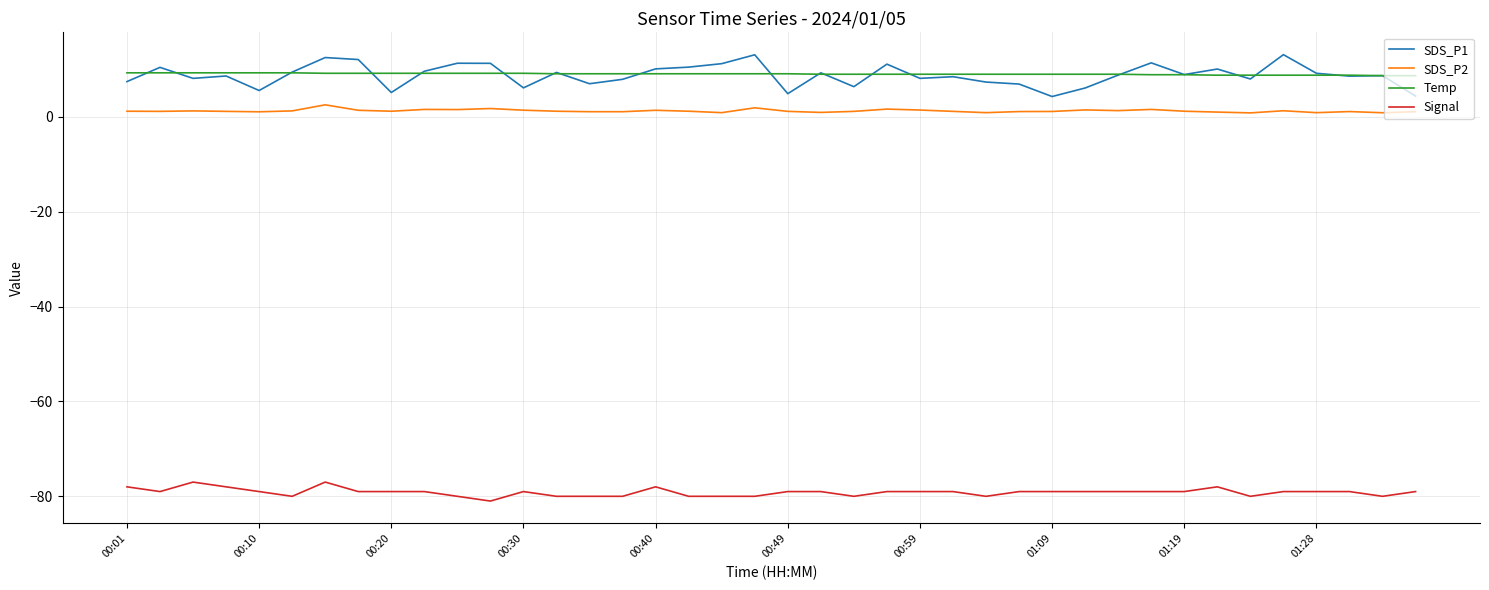

Which series has the widest spread of values?

SDS_P1